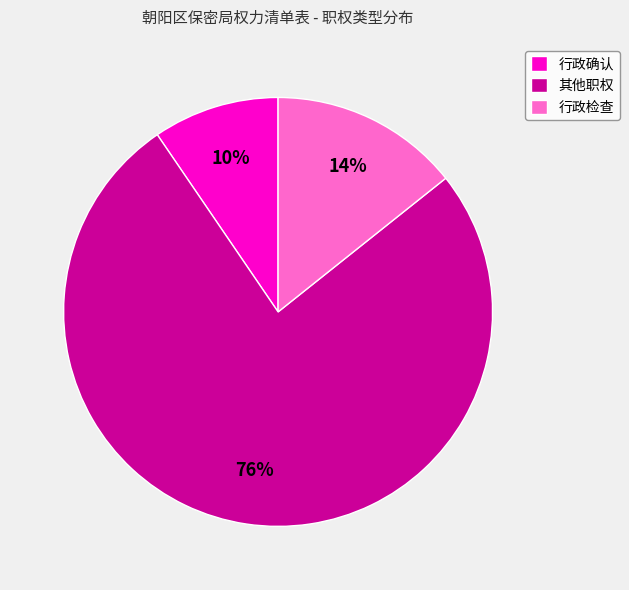

The 其他职权 slice represents 76% of the pie. True or false?

True